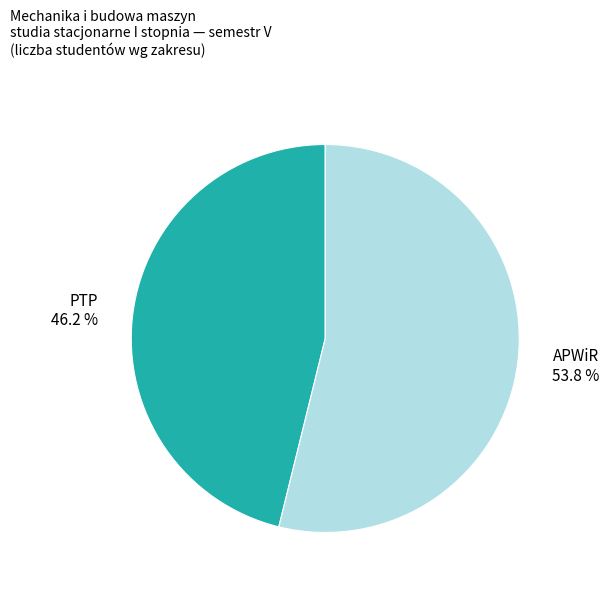

Is PTP the majority of the pie?

No